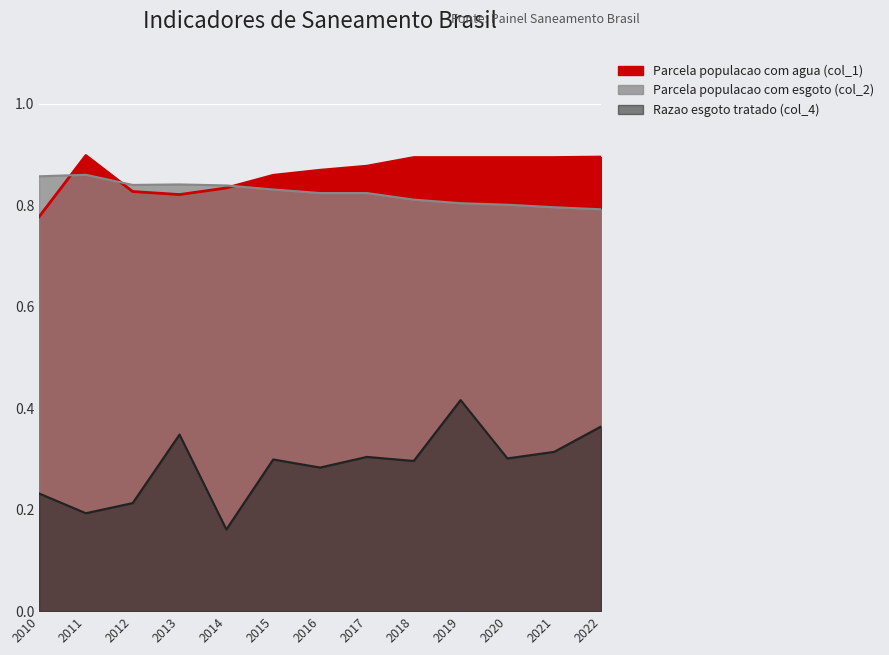

True or false: Parcela populacao com esgoto (col_2) and Razao esgoto tratado (col_4) intersect in this chart.

False